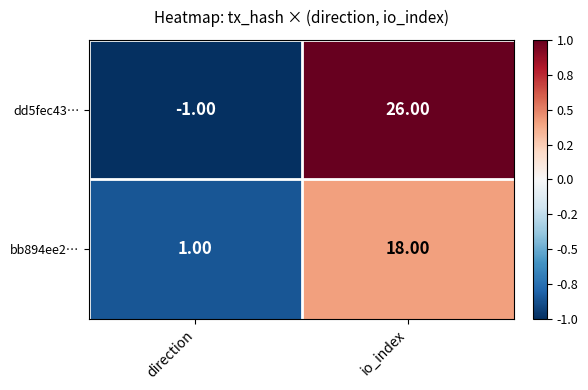

At which category does the chart reach its peak across all series?

io_index